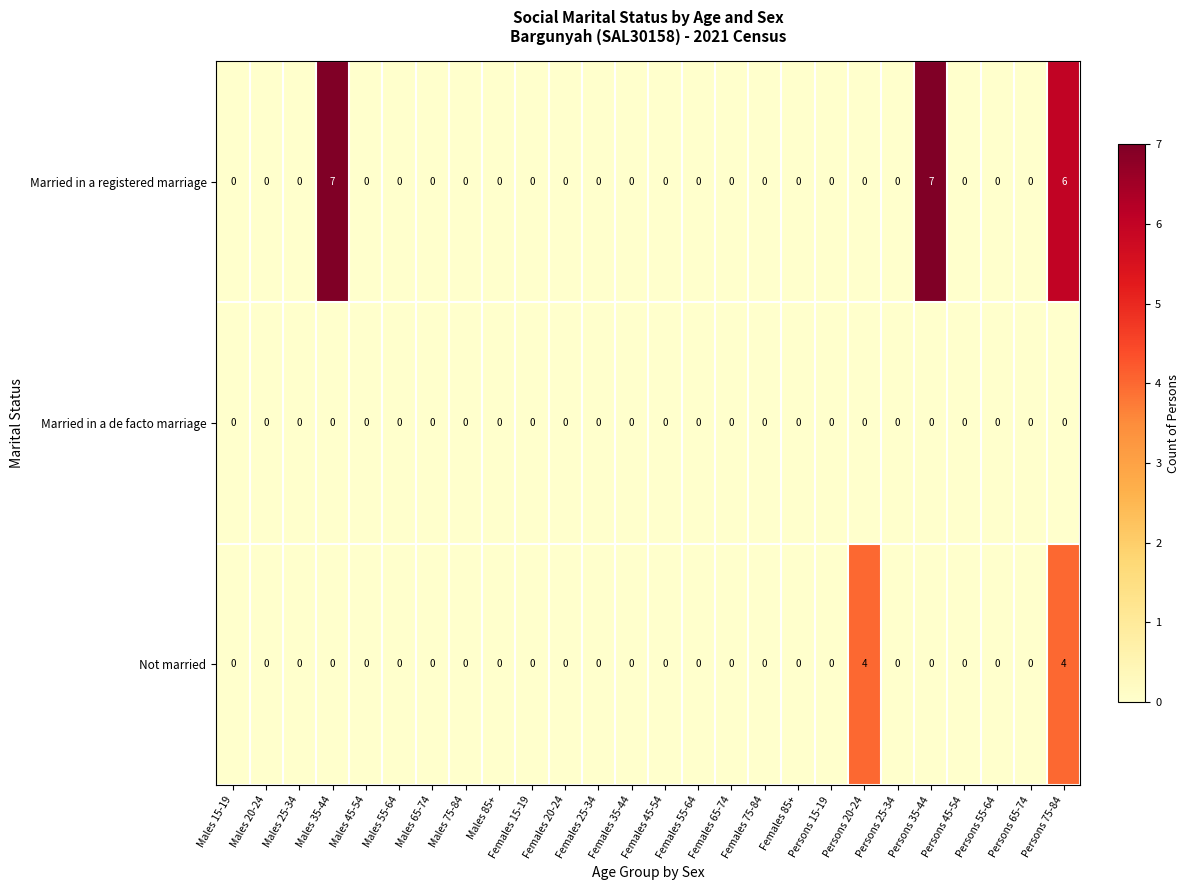

Which series has the largest total across all categories?

Married in a registered marriage